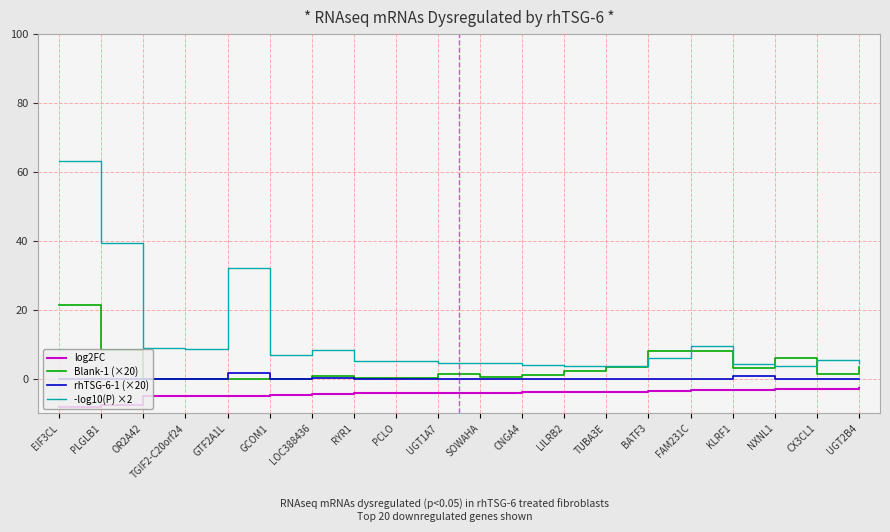

Rank the series by their average value, from lowest to highest.

log2FC, rhTSG-6-1 (×20), Blank-1 (×20), -log10(P) ×2